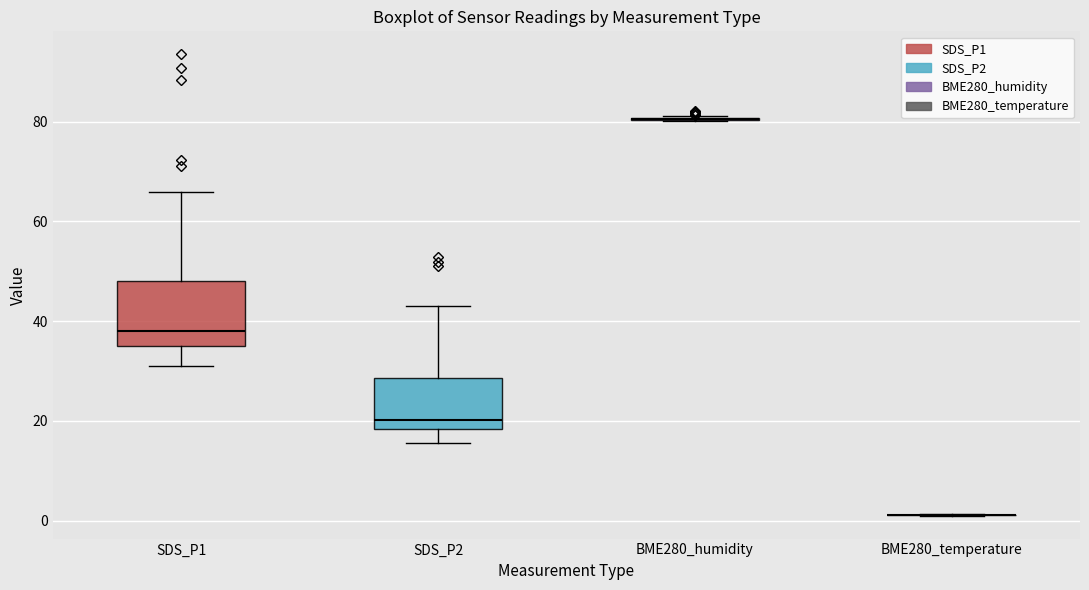

Where does the median line of the box for SDS_P2 sit on the y-axis? The values are not printed on the chart, so give them approximately, as read against the axis.

20